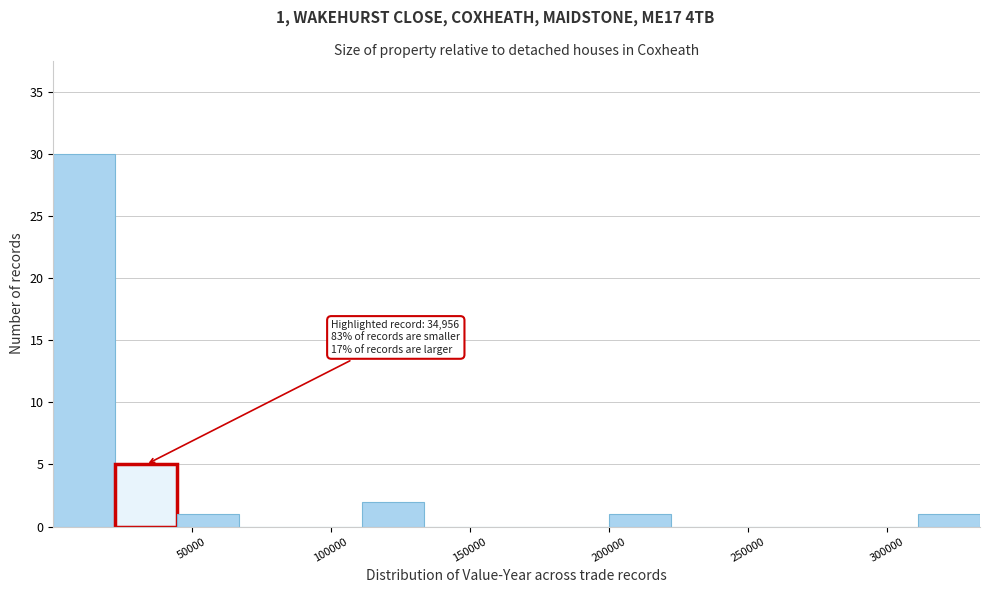

Which range on the x-axis has the tallest bar?

0 to 20000